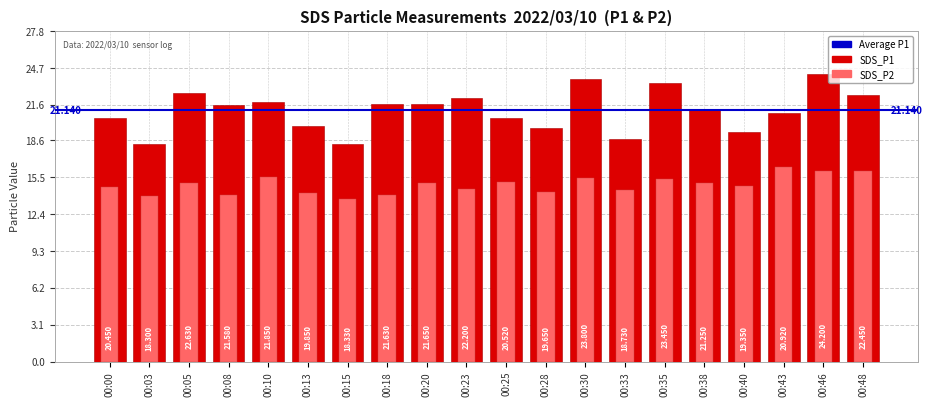

The SDS_P1 series shows 34.1 at 00:10. True or false?

False